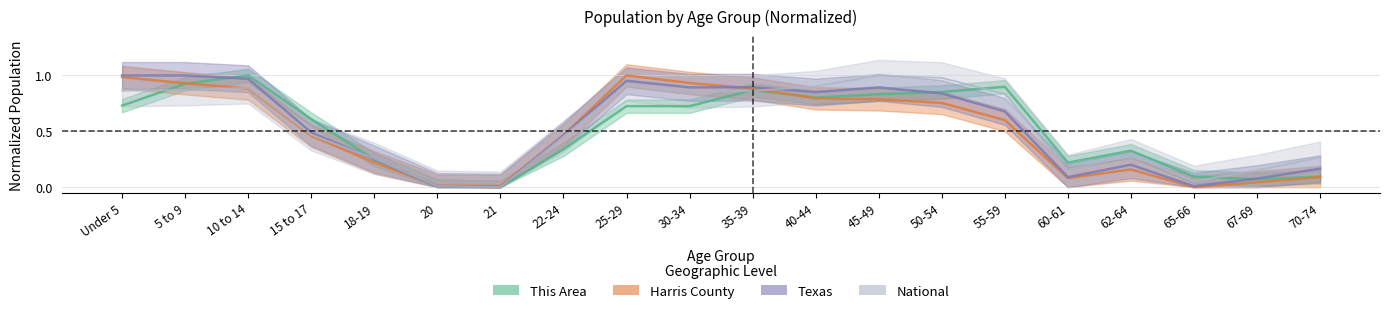

What is the label of the 14th point from the left?

50-54